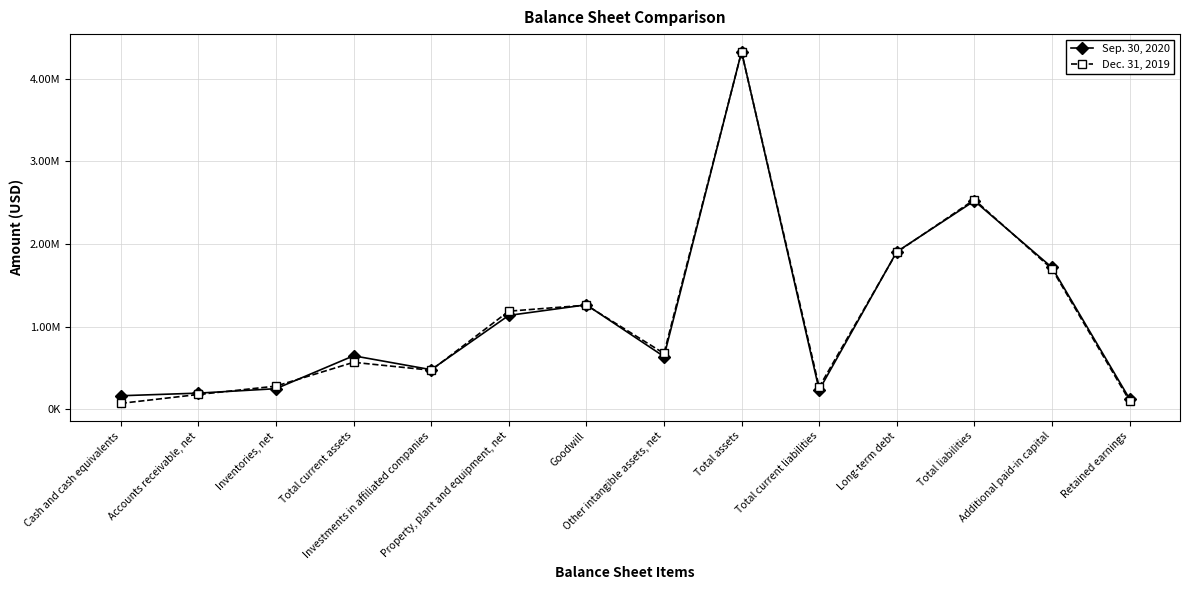

Where is the first local maximum for Dec. 31, 2019?

Total current assets